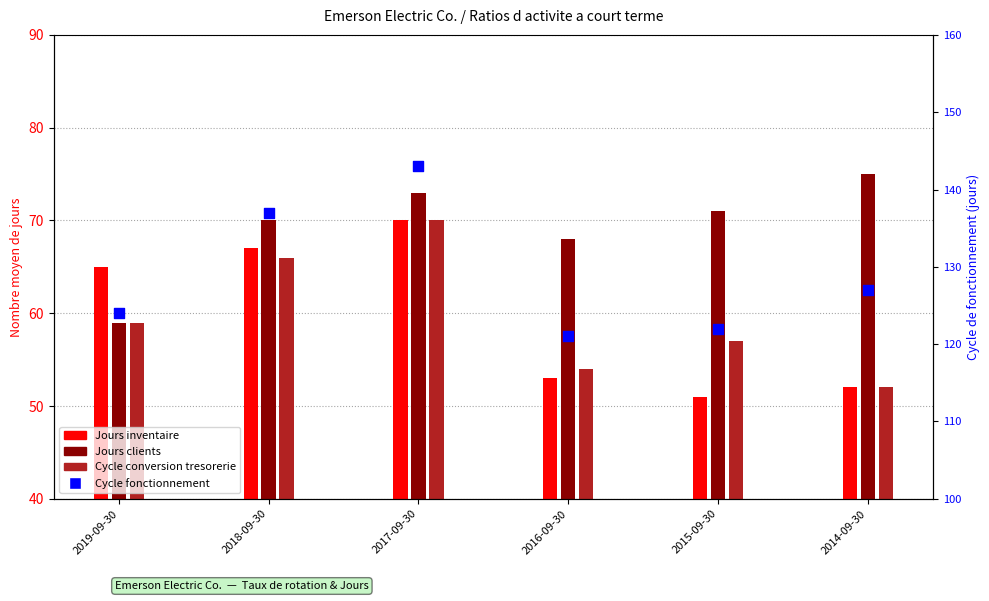

What is the total value across all series at 2018-09-30?

340